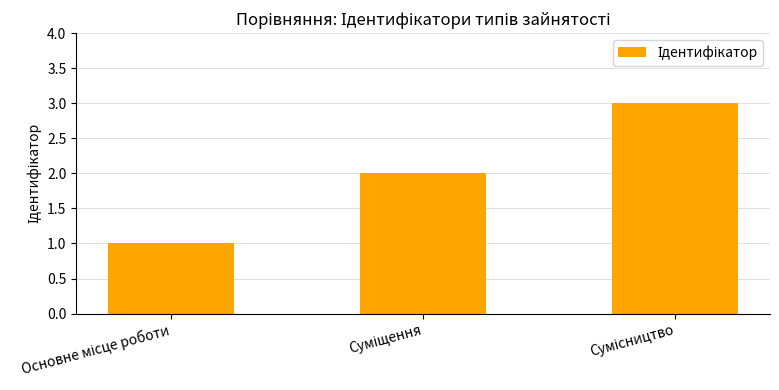

What is the greatest value displayed?

3